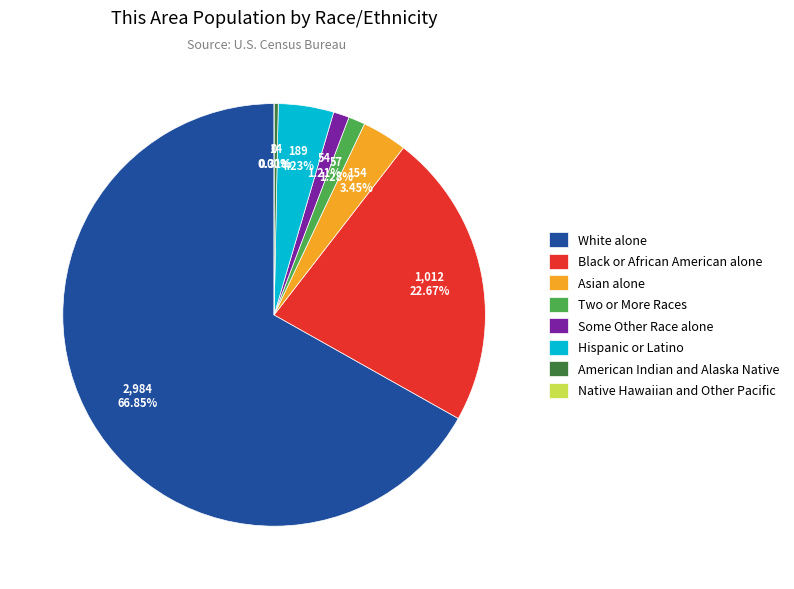

Which category has the biggest portion of the pie?

White alone